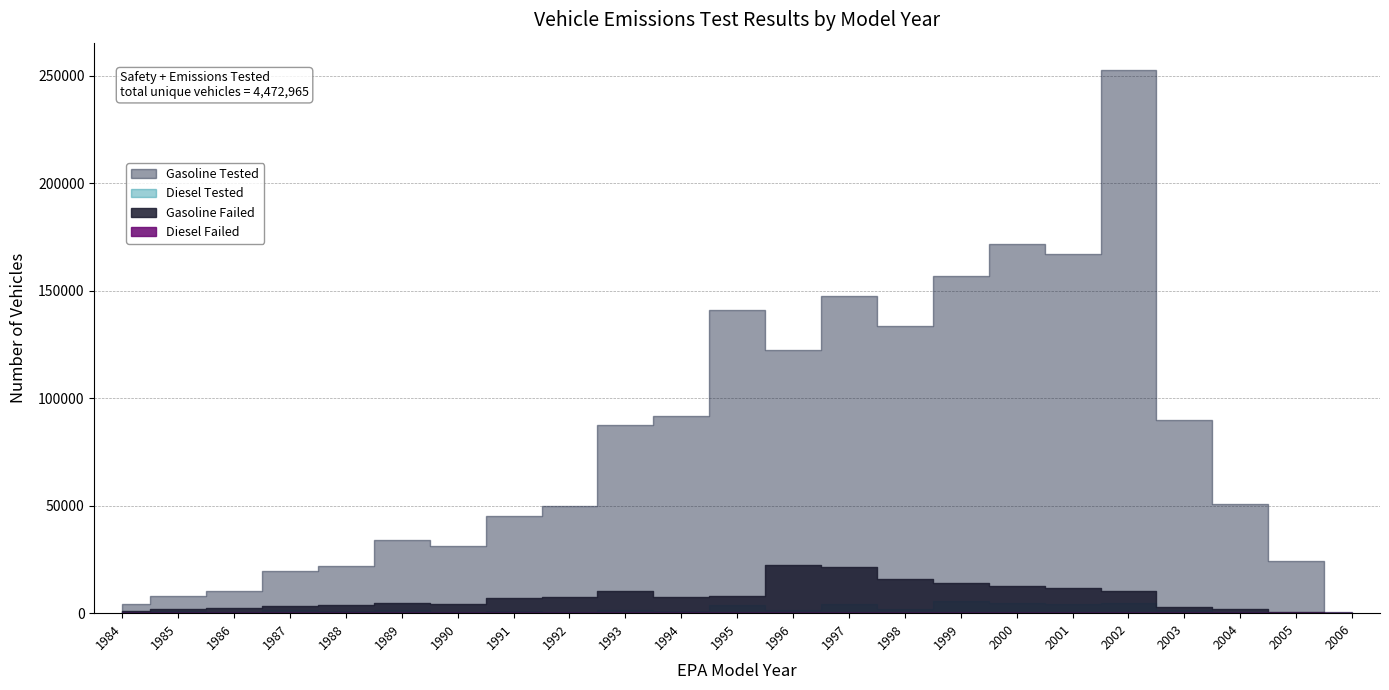

What are all the series names shown in the legend?

Gasoline Failed, Diesel Failed, Gasoline Tested, Diesel Tested